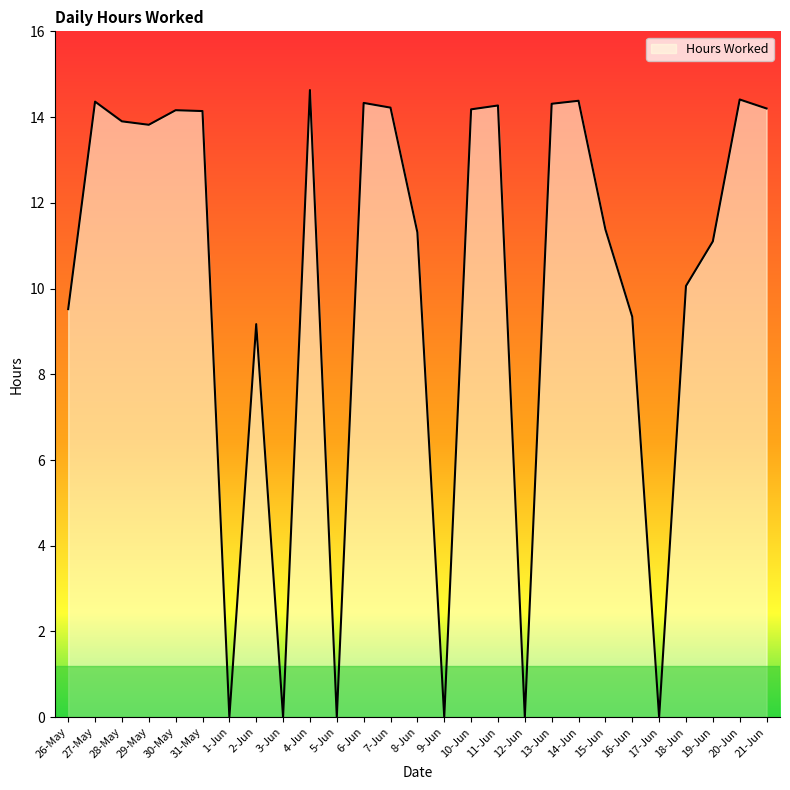

What is the greatest value displayed?

14.6